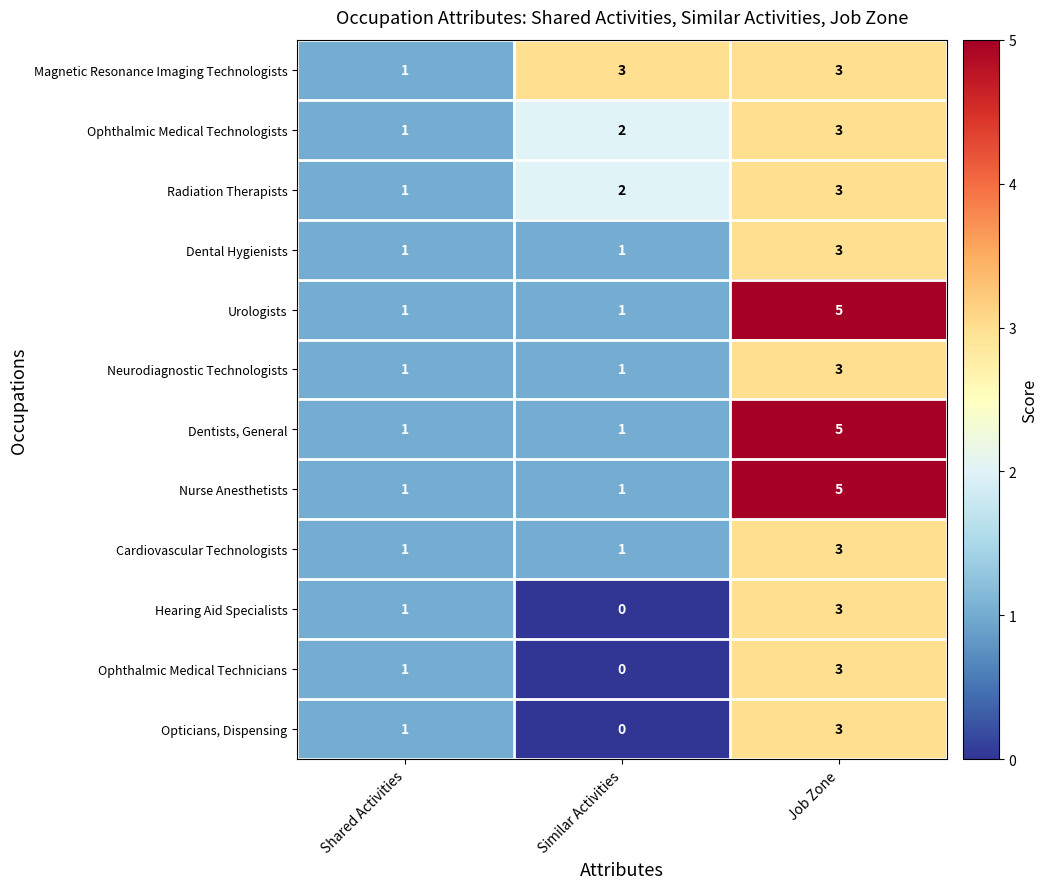

Count the Hearing Aid Specialists values in the range 0 to 3.

3